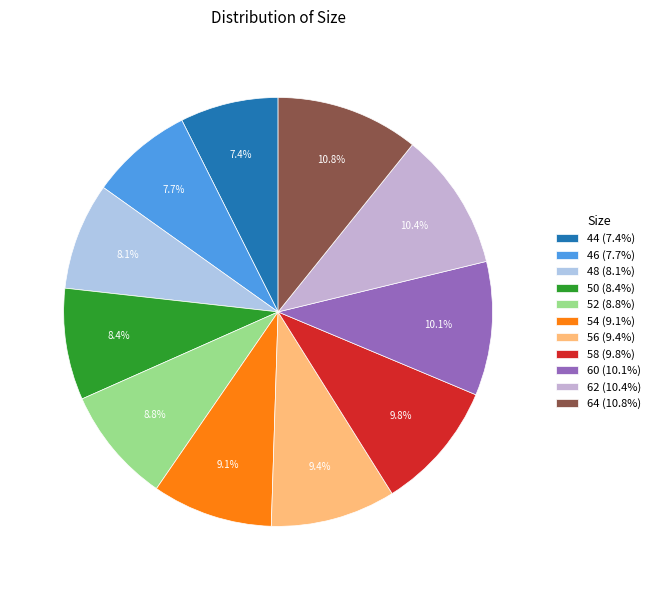

Combined, do 48 and 54 account for over 50%?

No